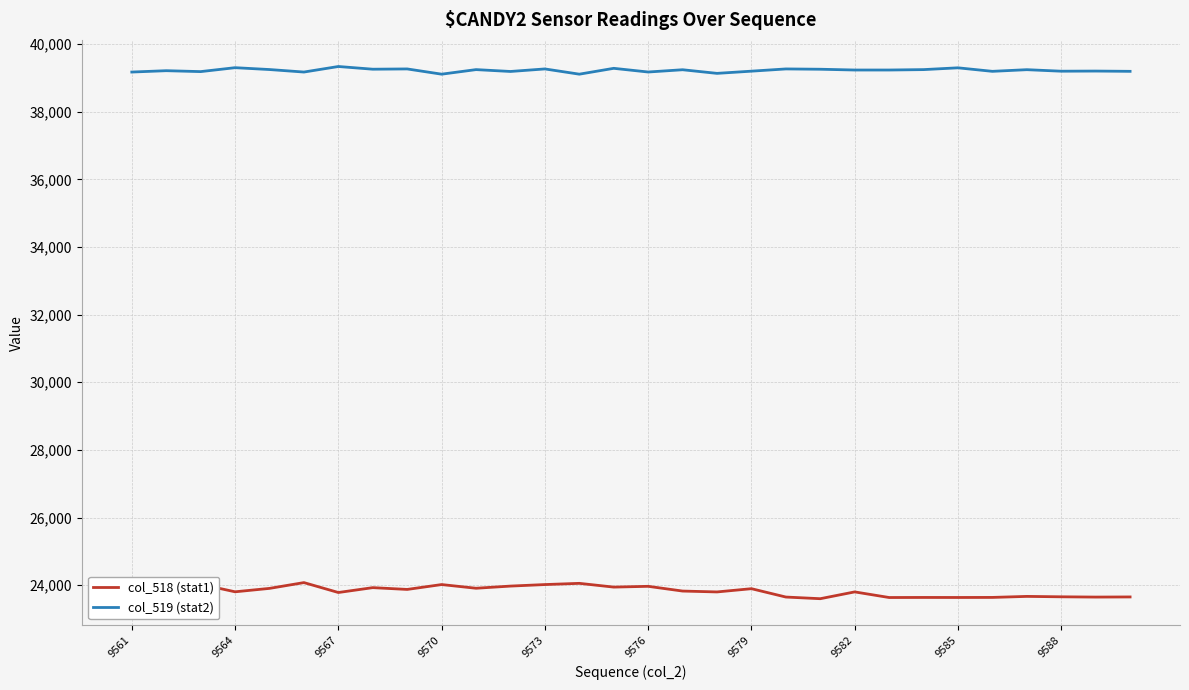

True or false: col_519 (stat2) and col_518 (stat1) intersect in this chart.

False